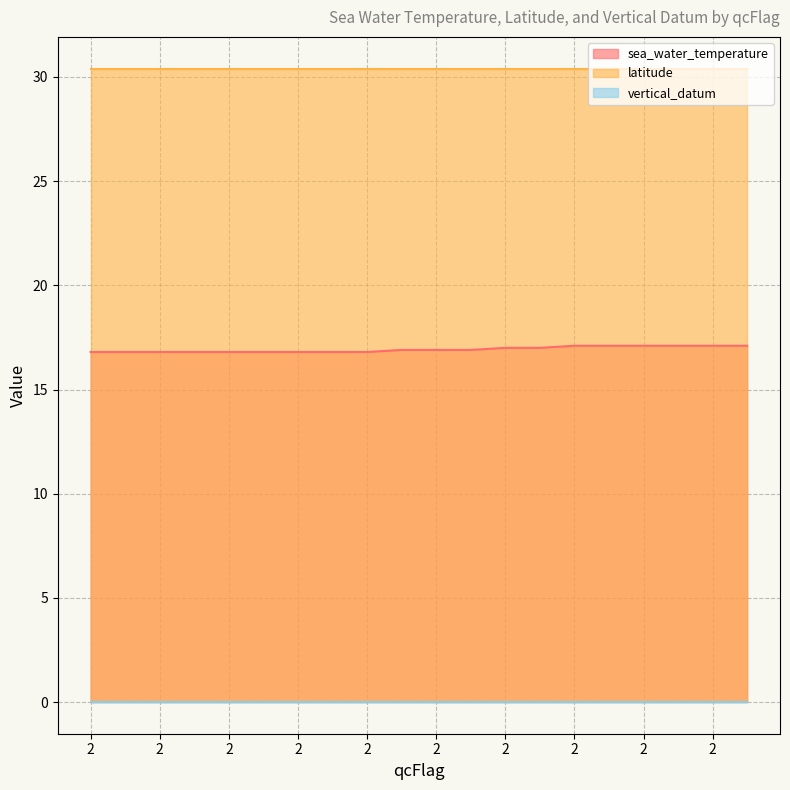

What is the maximum value for latitude?

30.4